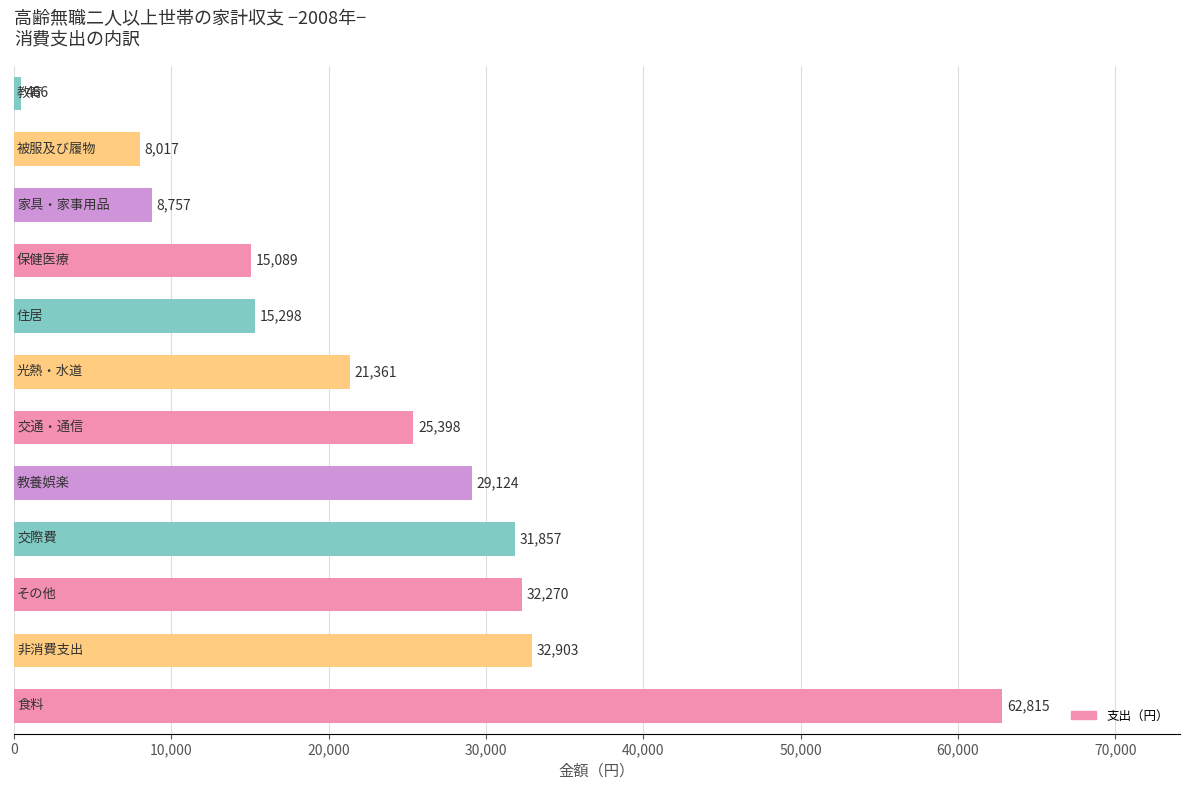

How many bars are there in total?

12